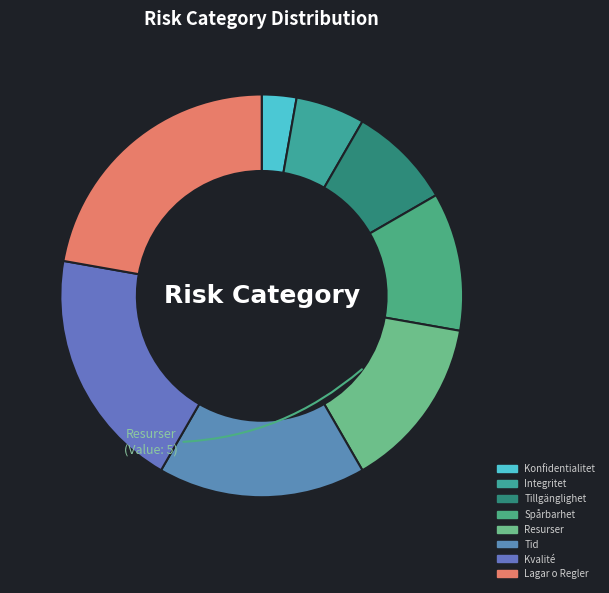

Is it true that Lagar o Regler is 7% of the pie?

False